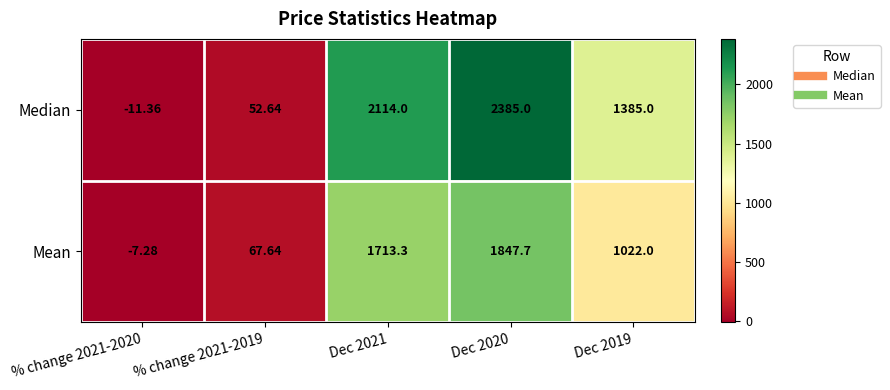

Rank the series by their average value, from lowest to highest.

Mean, Median